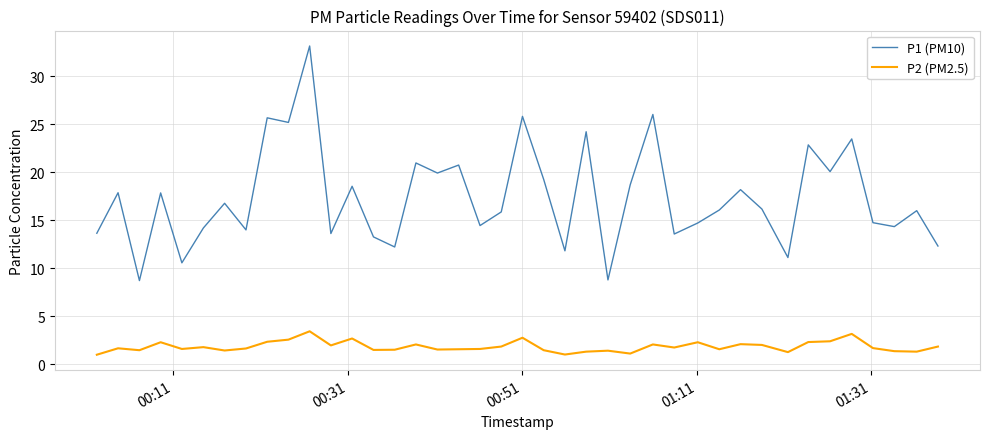

What is the sum of all P1 (PM10) values?

694.7